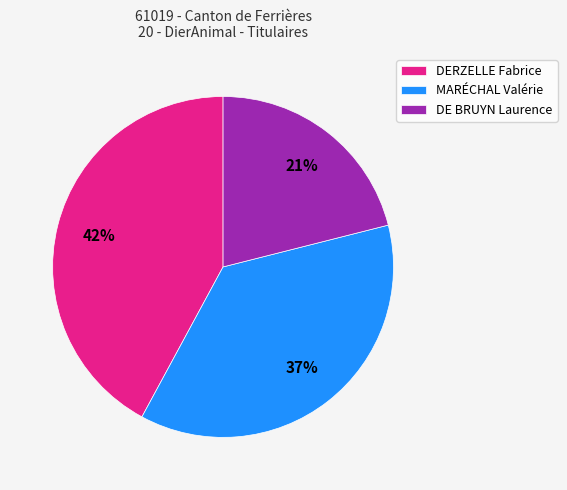

Is there a majority slice in this chart?

No